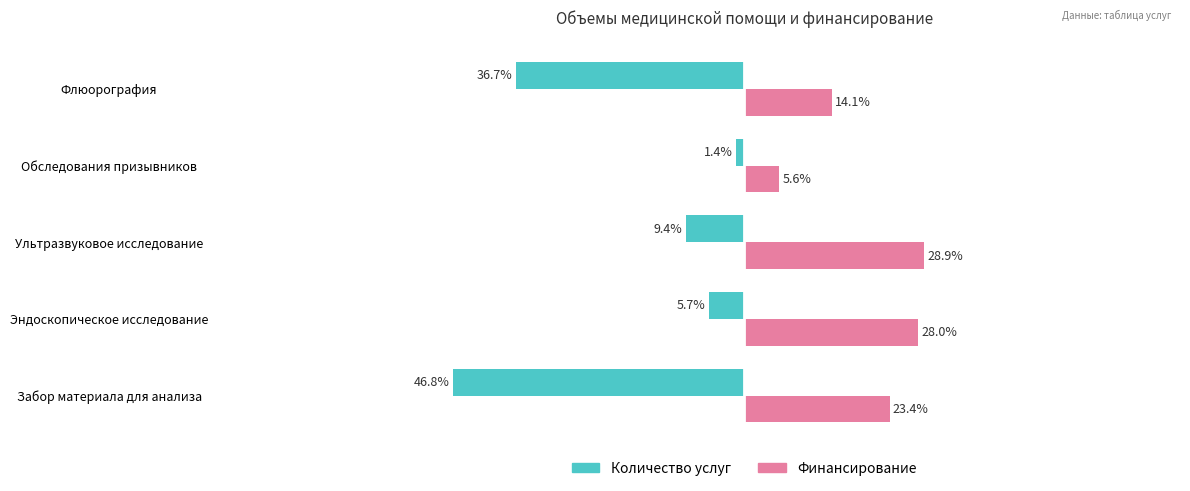

Which series has the largest total across all categories?

Финансирование